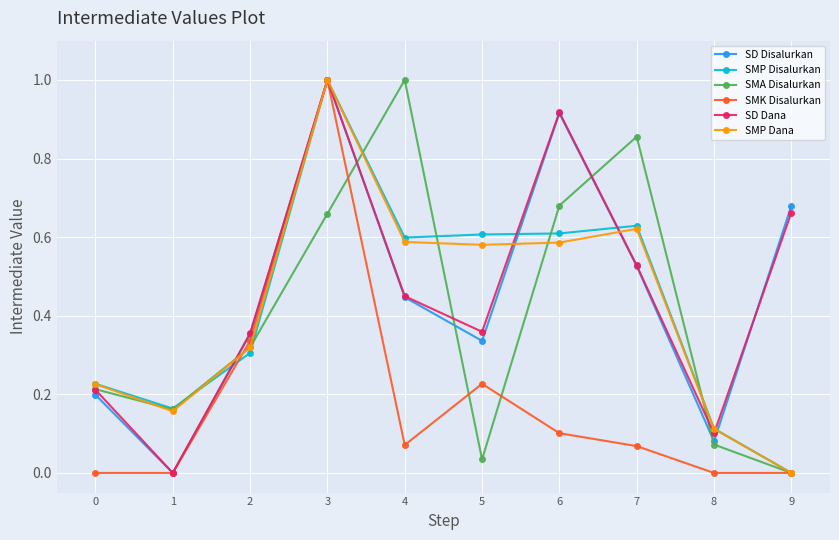

How many values in SMA Disalurkan are above zero?

9